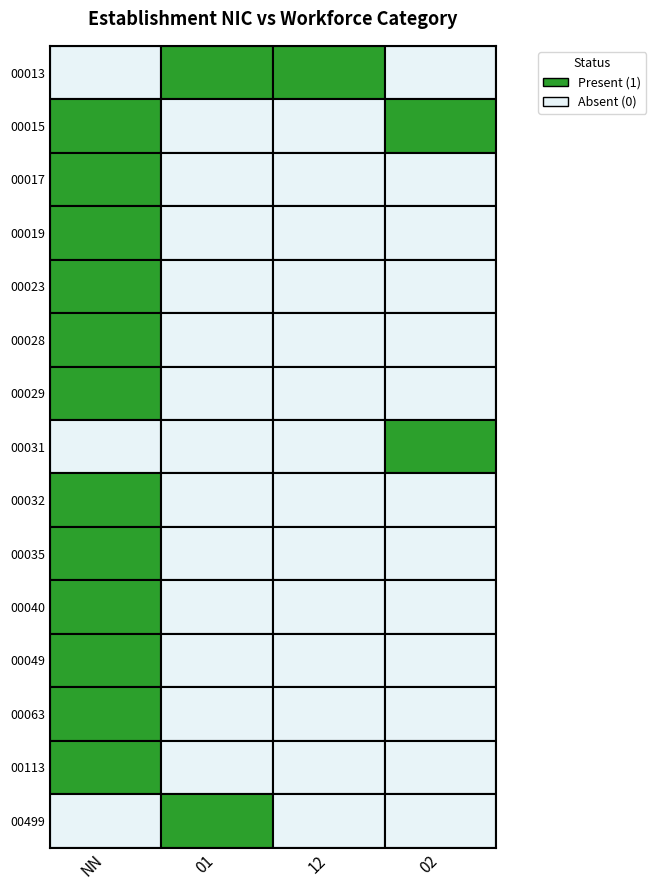

Count the 00032 values in the range 0 to 1.

4